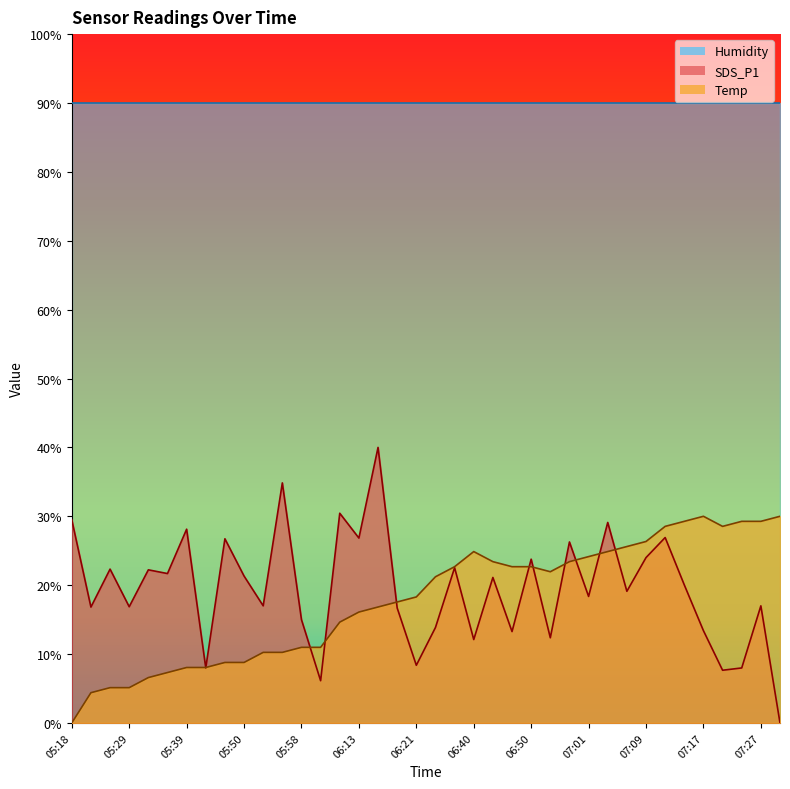

What are all the series names shown in the legend?

Humidity, SDS_P1, Temp